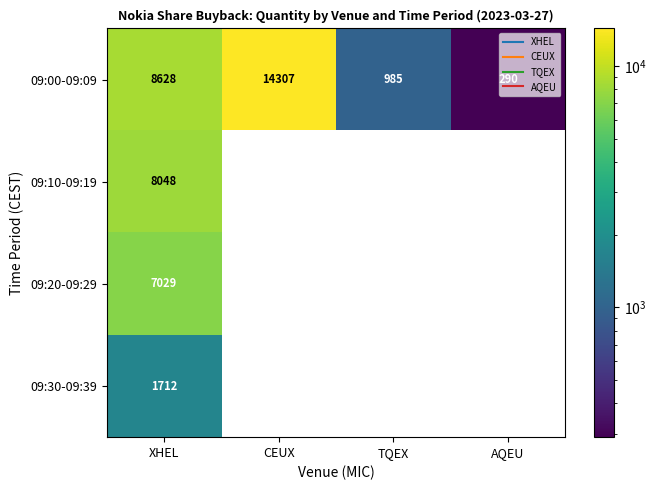

The 09:20-09:29 series shows 0 at TQEX. True or false?

True